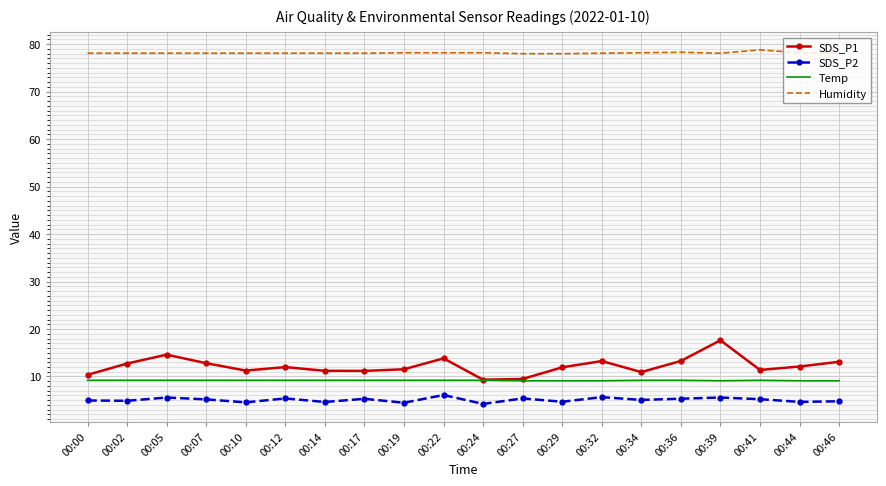

Which series has the widest spread of values?

SDS_P1